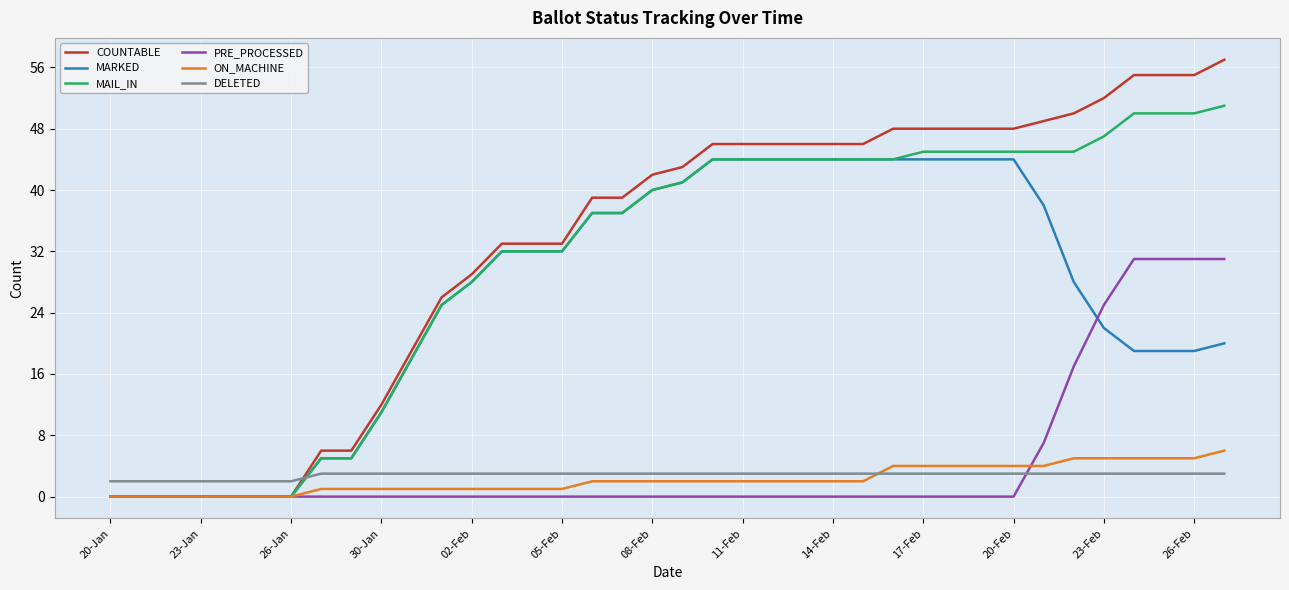

Which series has the largest range (max minus min)?

COUNTABLE